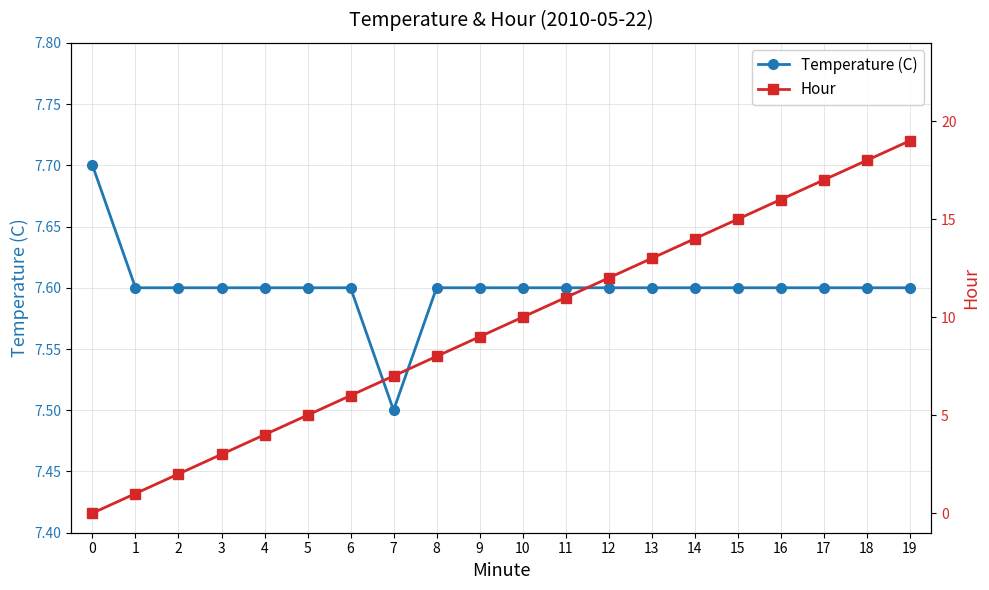

What is the difference between the Hour values at 2 and 3?

1.0